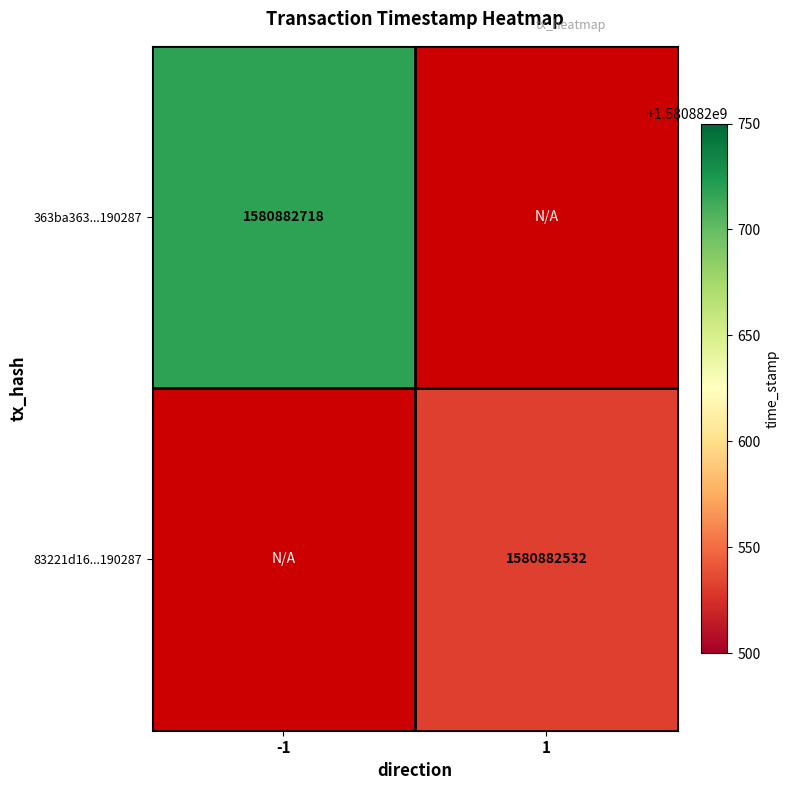

How many values in 363ba3633279f806f9923cacfb808c296f85193 are above zero?

1